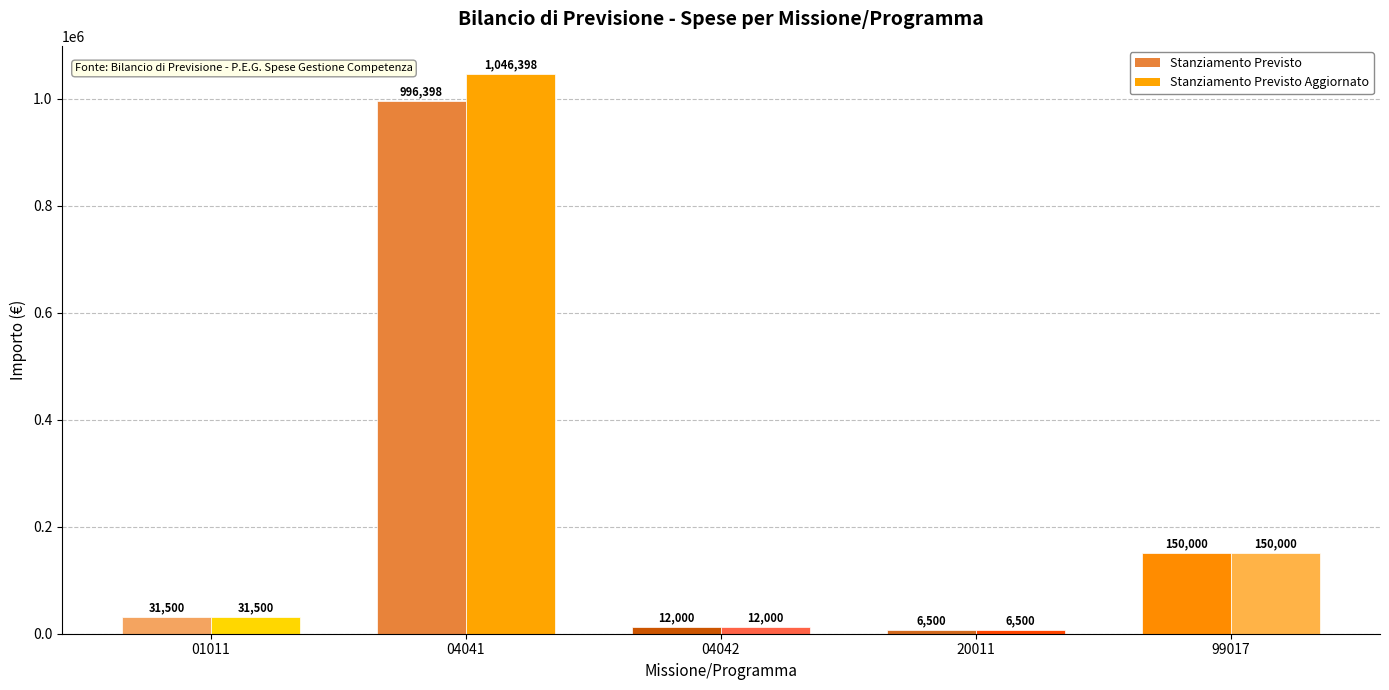

At 04042, list the series in order from largest to smallest.

Stanziamento Previsto, Stanziamento Previsto Aggiornato